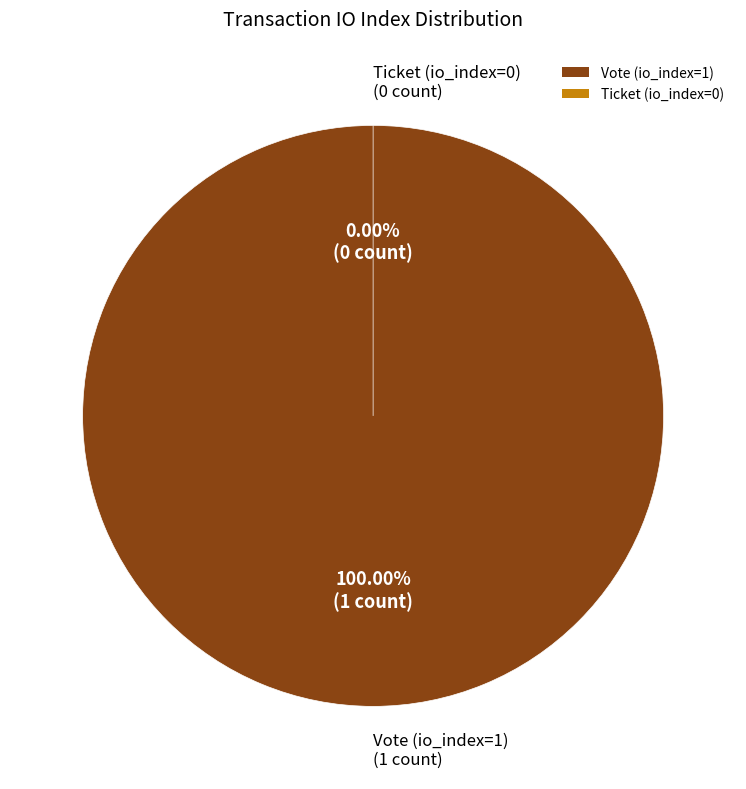

Which category accounts for the majority?

Vote (io_index=1)